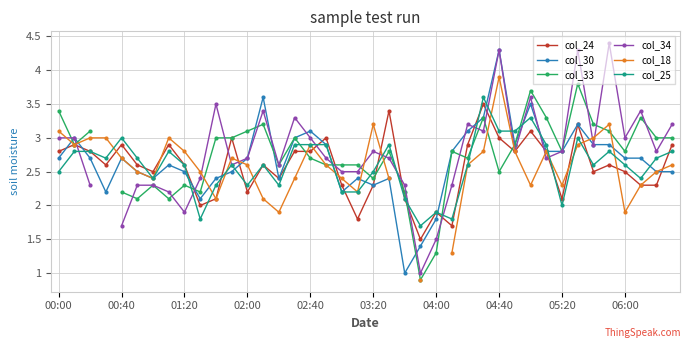

What is the lowest value of the col_24 series?

1.5